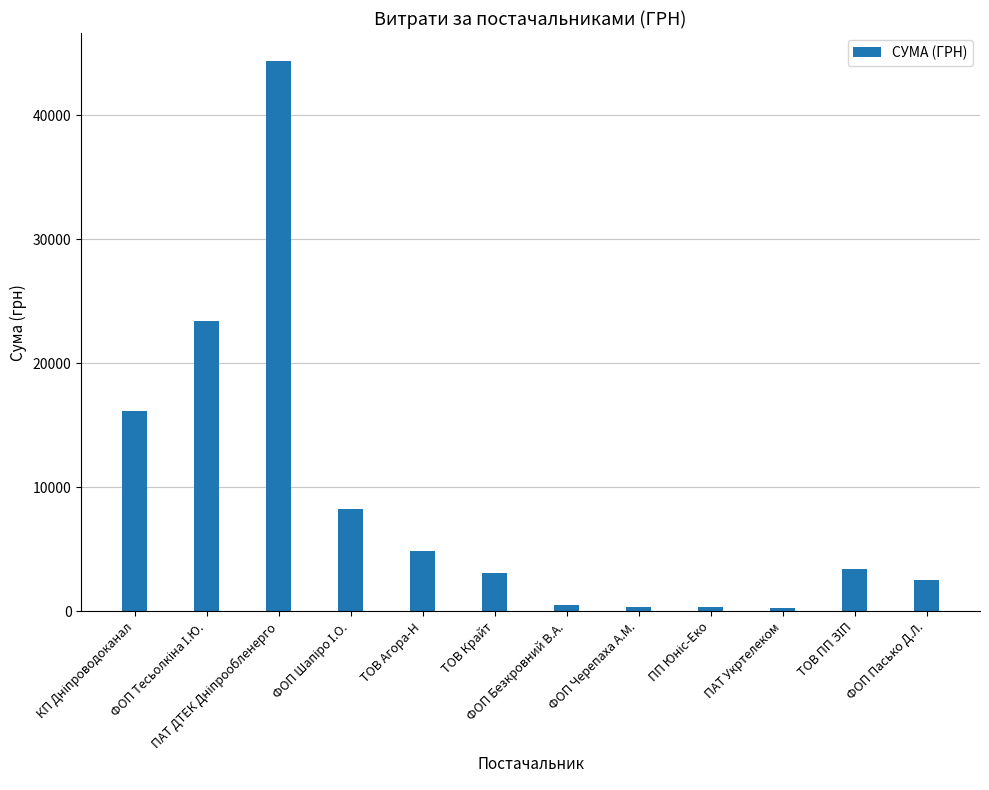

Are the bars grouped side by side (vs. stacked)?

No